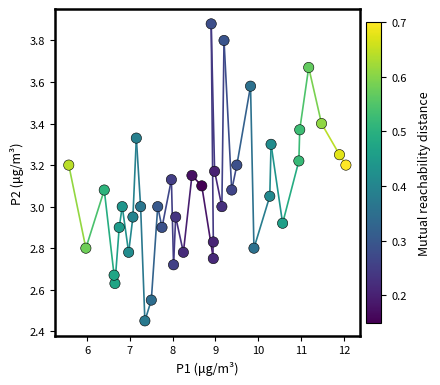

What is the range of X values (max minus min)?

6.5